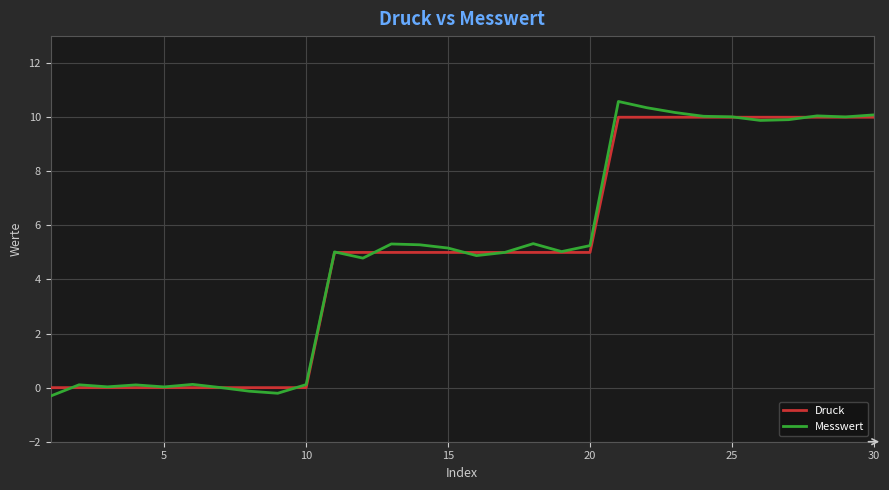

What is the maximum value shown in the chart?

10.6